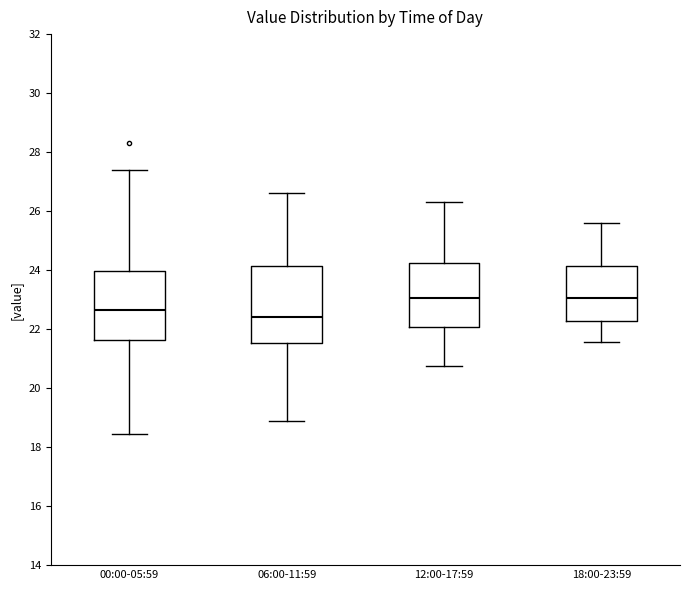

Reading left to right, transcribe this box plot: for each box, give where its median line is, the range the box spans, and where its two whiskers end, as read against the y-axis. The values are not printed on the chart, so give them approximately, as read against the axis.

00:00-05:59: median 22.6, box 21.6 to 24.0, whiskers 18.4 to 27.4
06:00-11:59: median 22.4, box 21.6 to 24.2, whiskers 19.0 to 26.6
12:00-17:59: median 23.0, box 22.0 to 24.2, whiskers 20.8 to 26.4
18:00-23:59: median 23.0, box 22.2 to 24.2, whiskers 21.6 to 25.6